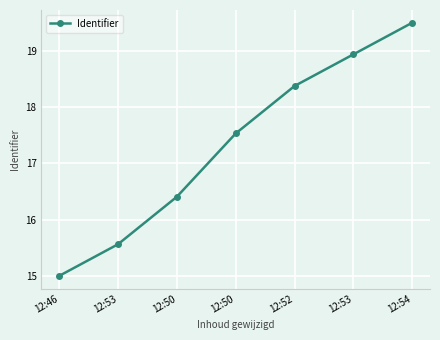

What is the change in value from 12:50 to 12:52?

+2.0